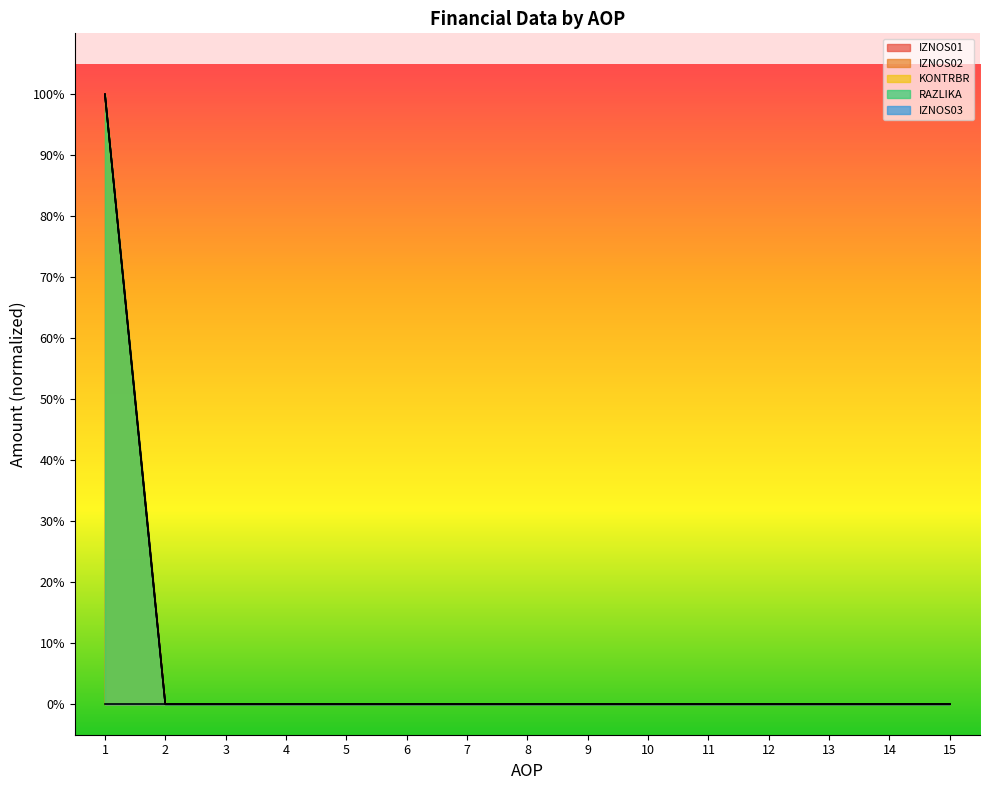

Which series has the largest range (max minus min)?

IZNOS01